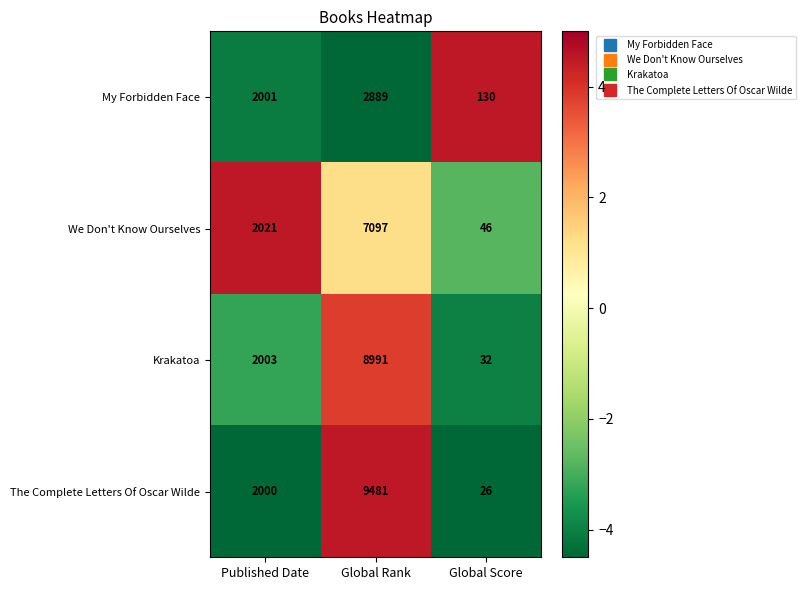

What is the smallest value displayed?

26